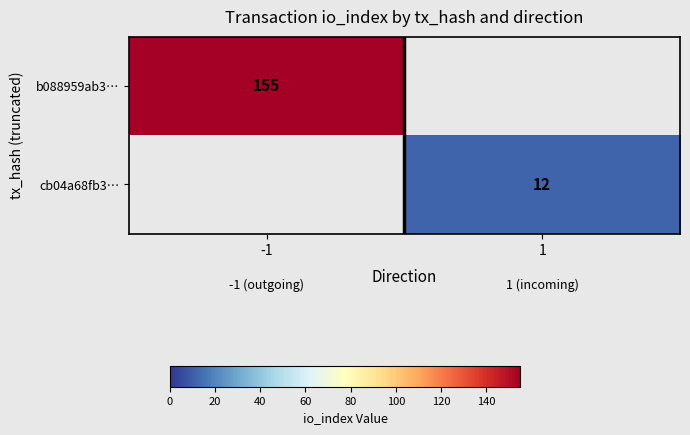

Is it true that cb04a68fb3… equals 7 at 1?

False